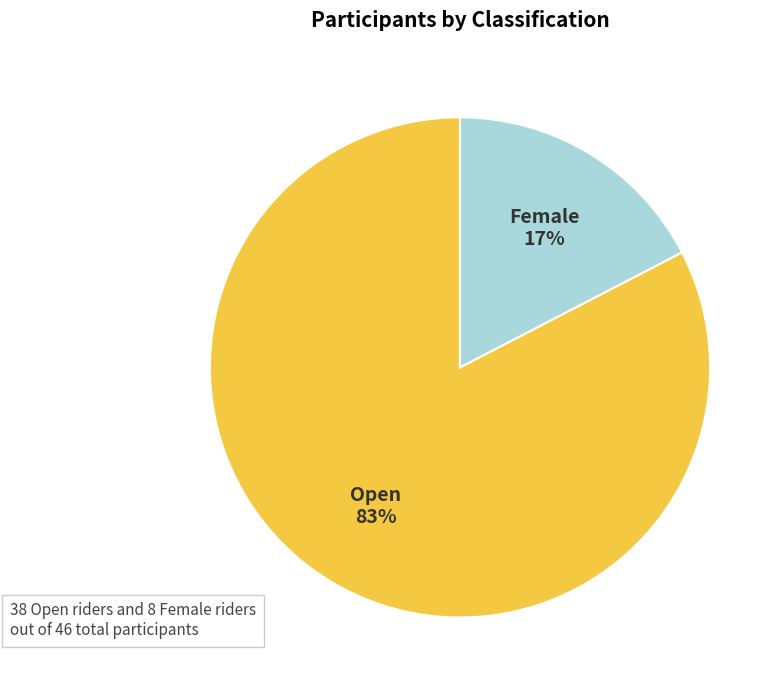

To the nearest percent, what is the average slice percentage?

50%